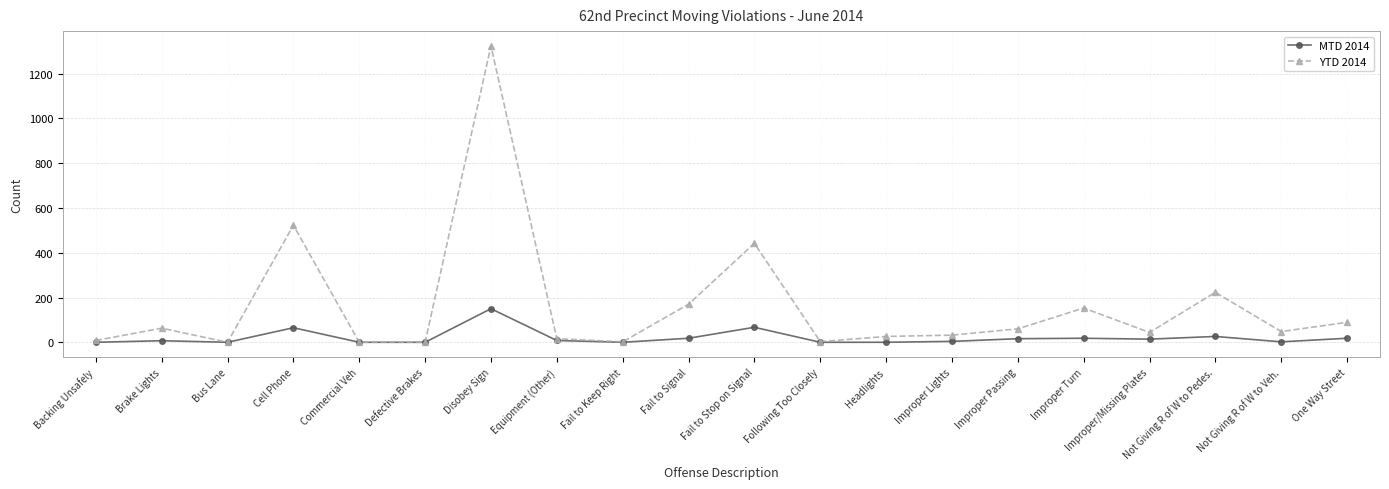

What is the maximum value shown in the chart?

1324